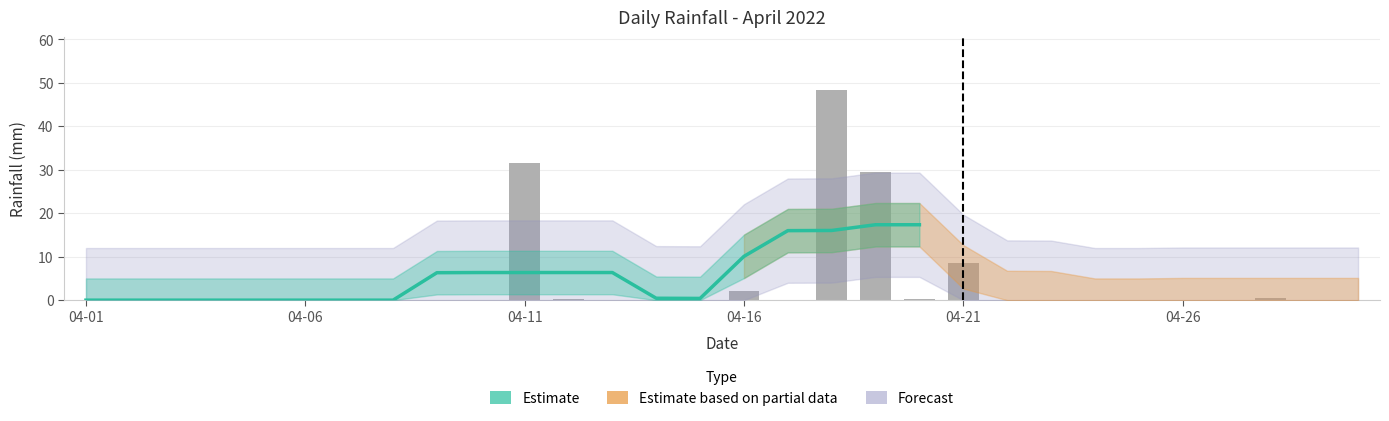

True or false: the data shows 7.6 at 17.

False